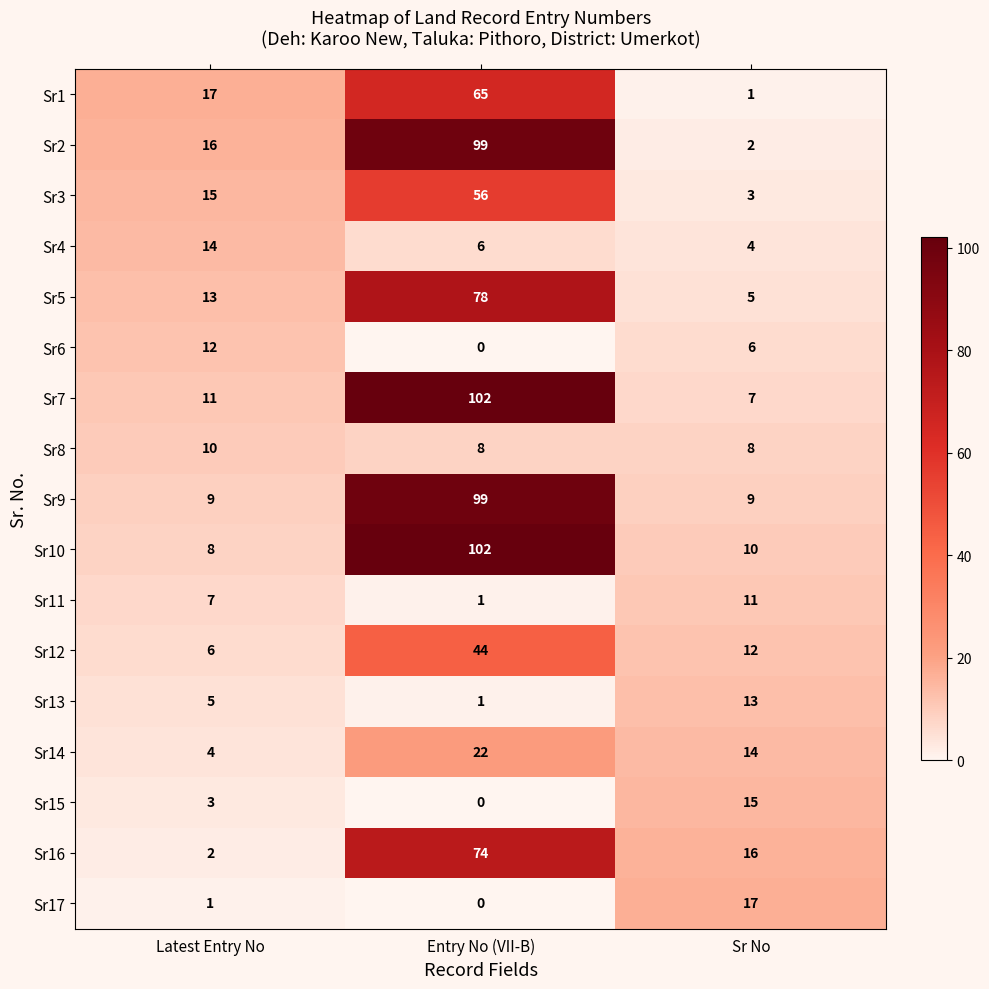

Which series has the widest spread of values?

Sr2